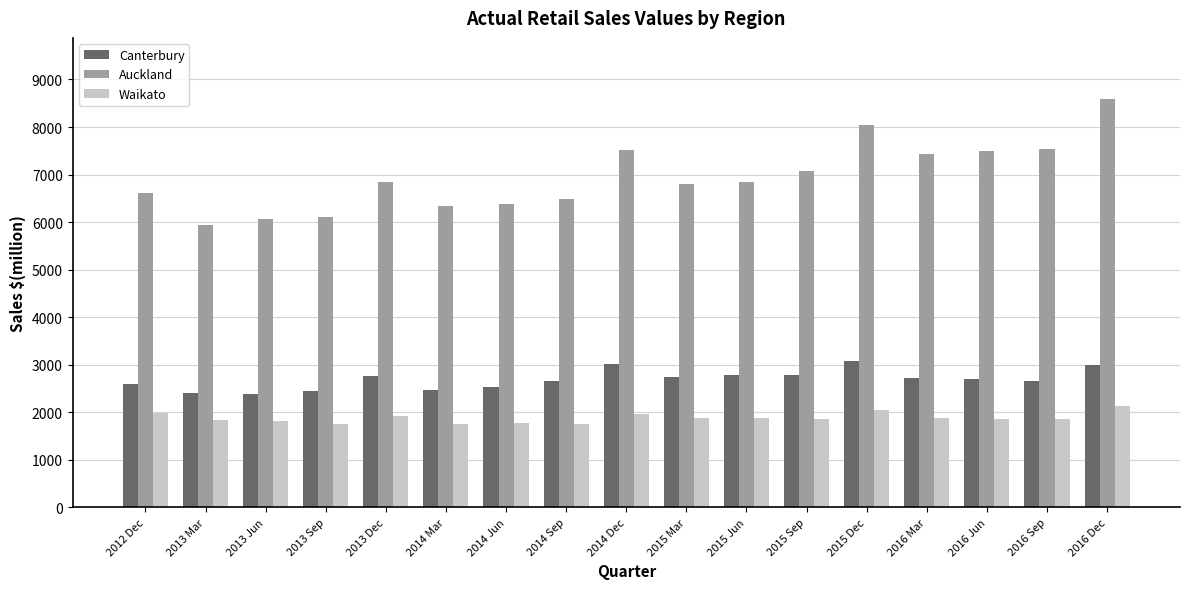

Count the number of categories in the chart.

17